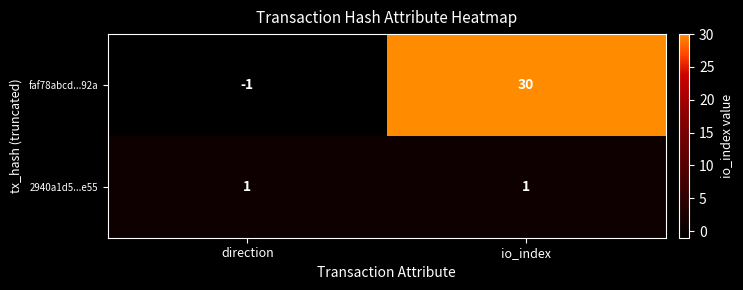

Reading right to left, what are all the values shown in this chart?

faf78abcd...92a: io_index=30	direction=-1
2940a1d5...e55: io_index=1	direction=1